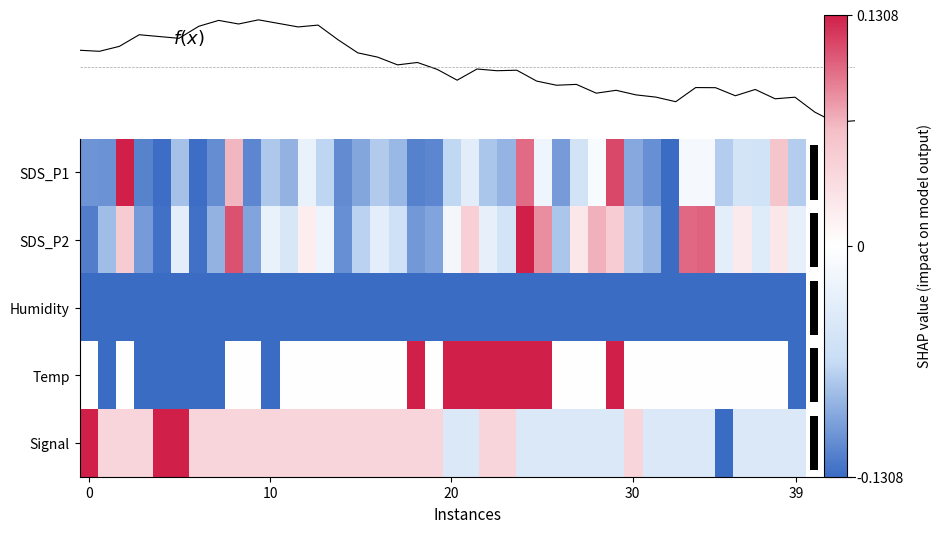

What is the total value across all series at 27?

-0.2